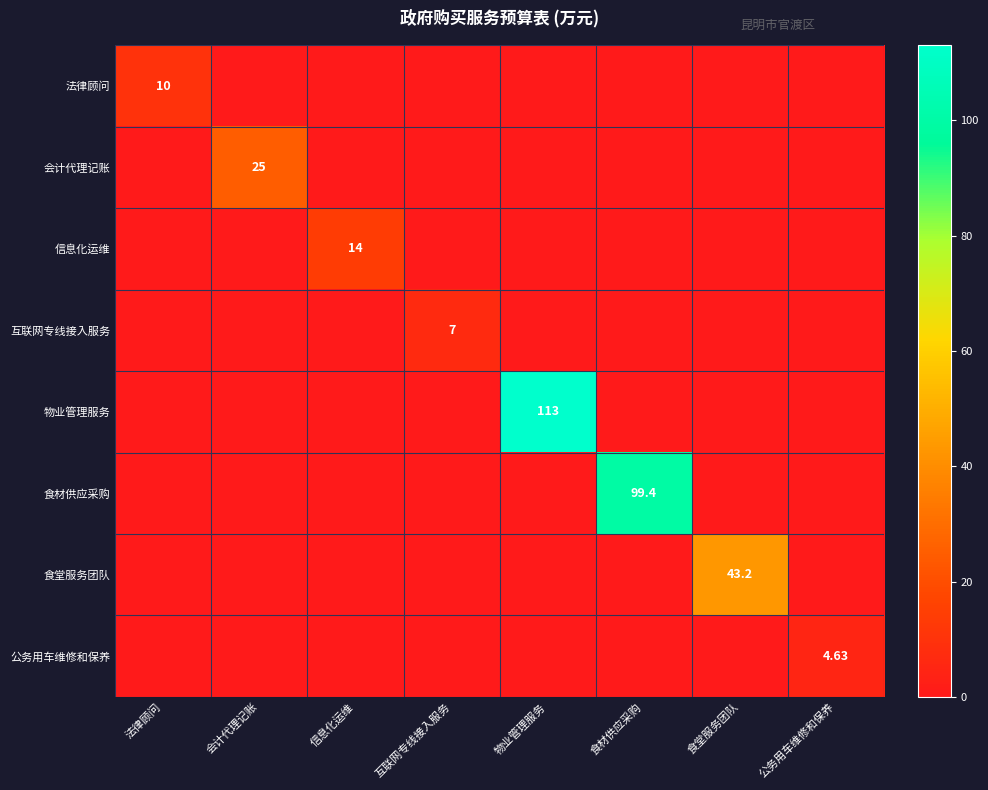

True or false: 信息化运维 has a value of -7.2 at 会计代理记账.

False